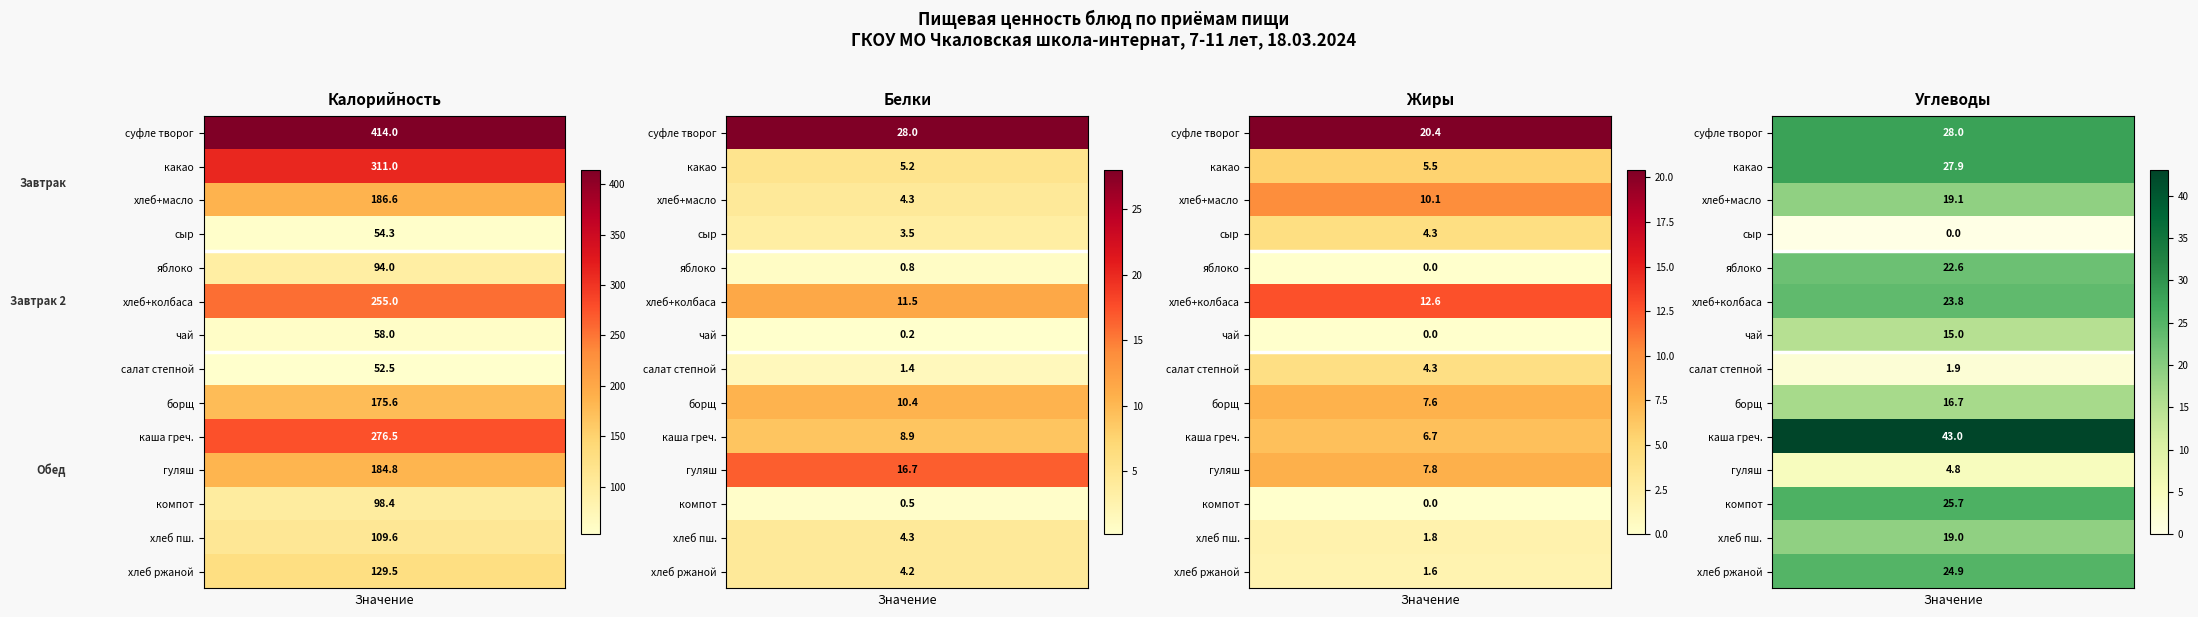

What is the difference between the highest and lowest values at хлеб ржаной?

127.8